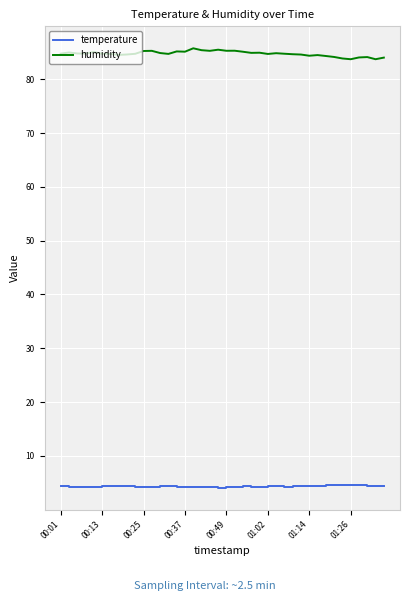

List the series in order of their peak value, lowest first.

temperature, humidity